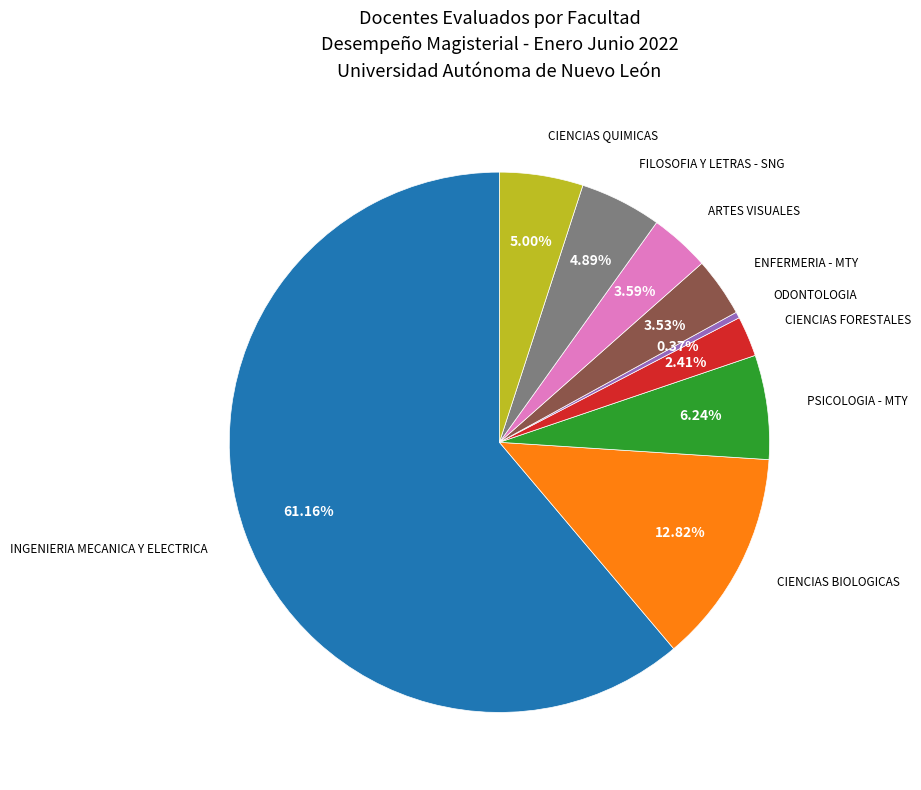

Is there any slice that represents more than half of the pie?

Yes